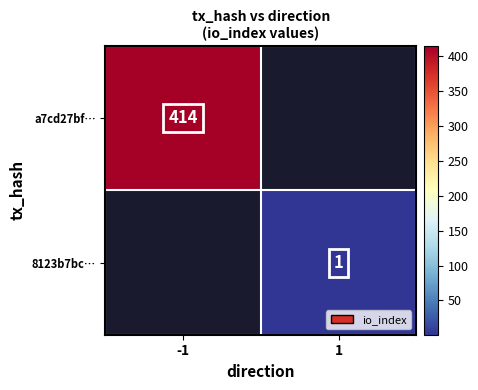

The 8123b7bc… series shows 1 at 1. True or false?

True